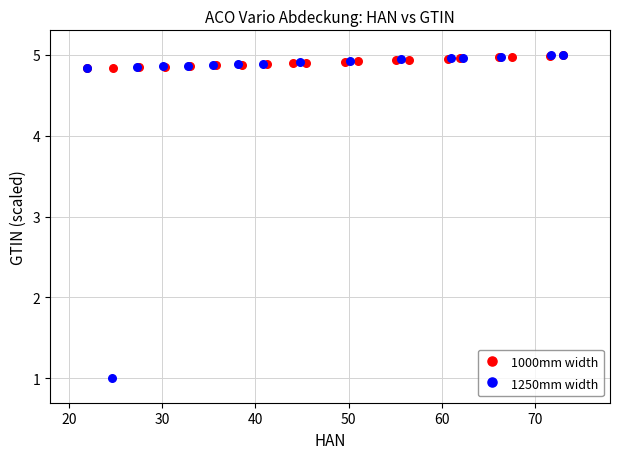

Which series has the largest Y range (max minus min)?

1250mm width